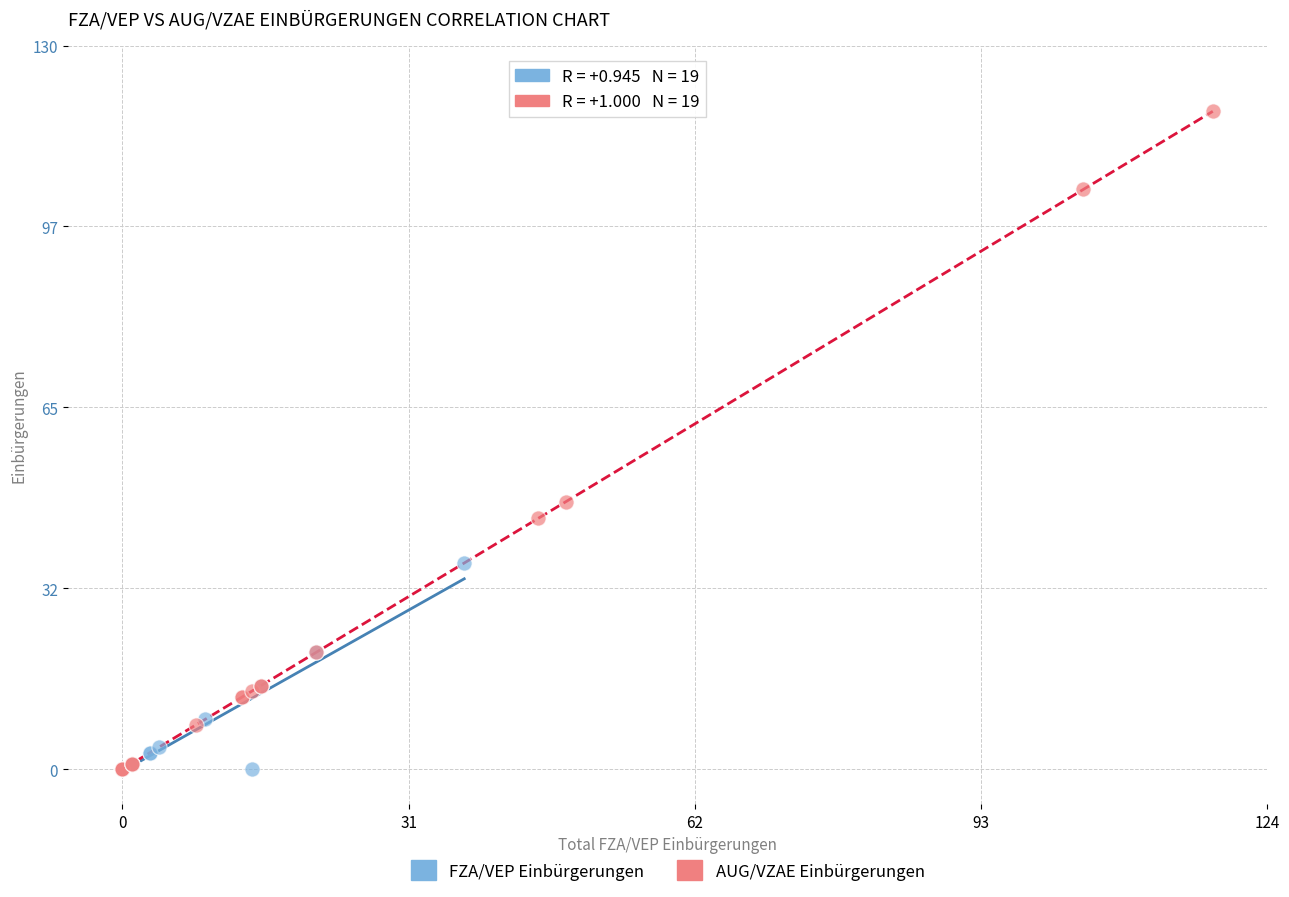

Which series contains the highest Y value?

AUG/VZAE Einbürgerungen